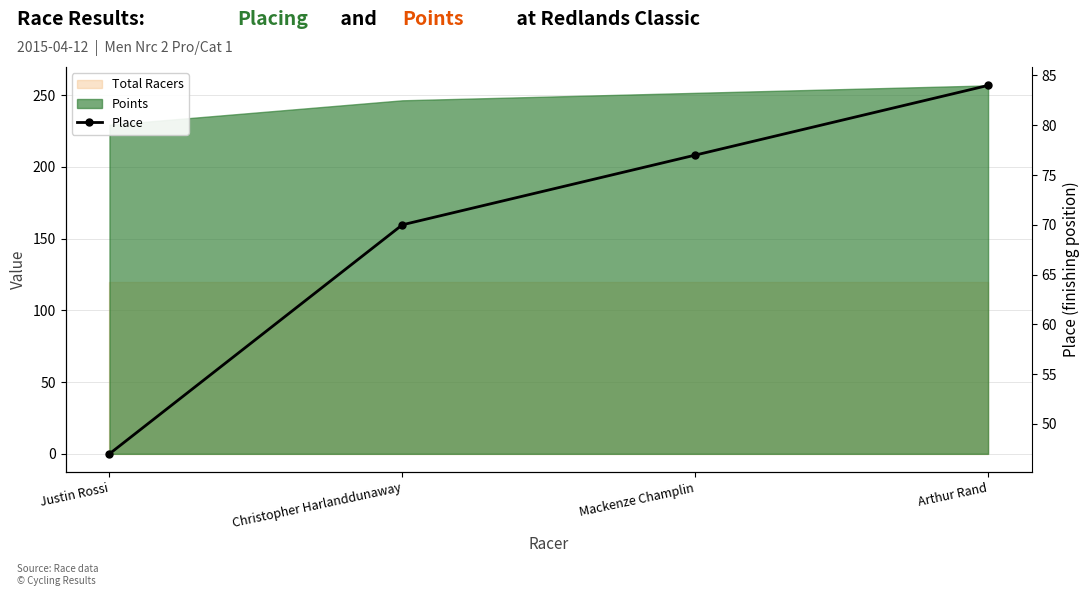

What is the difference between the maximum and minimum values?

37